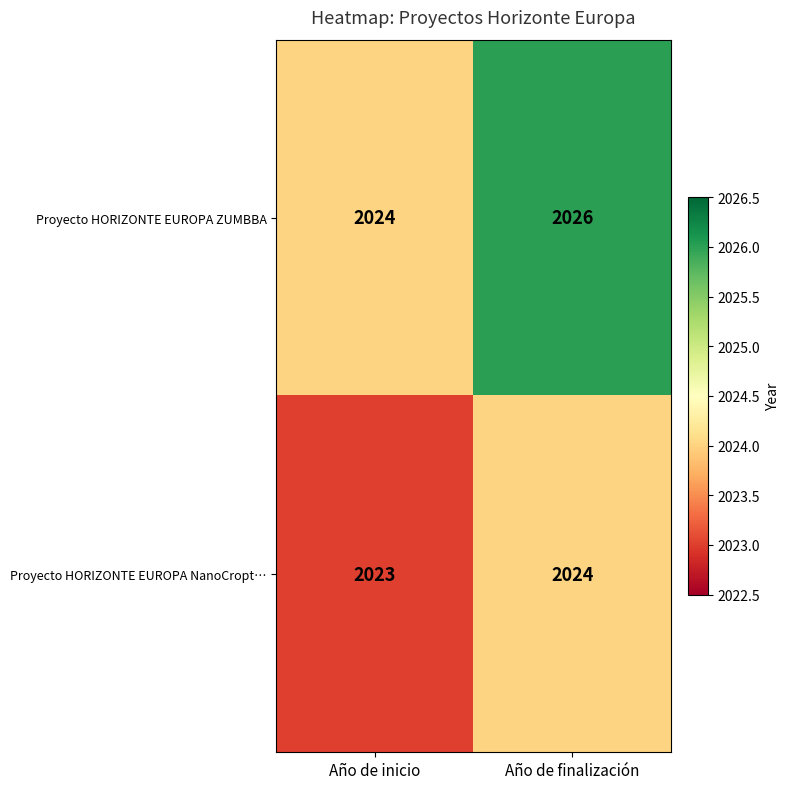

What is the greatest value displayed?

2026